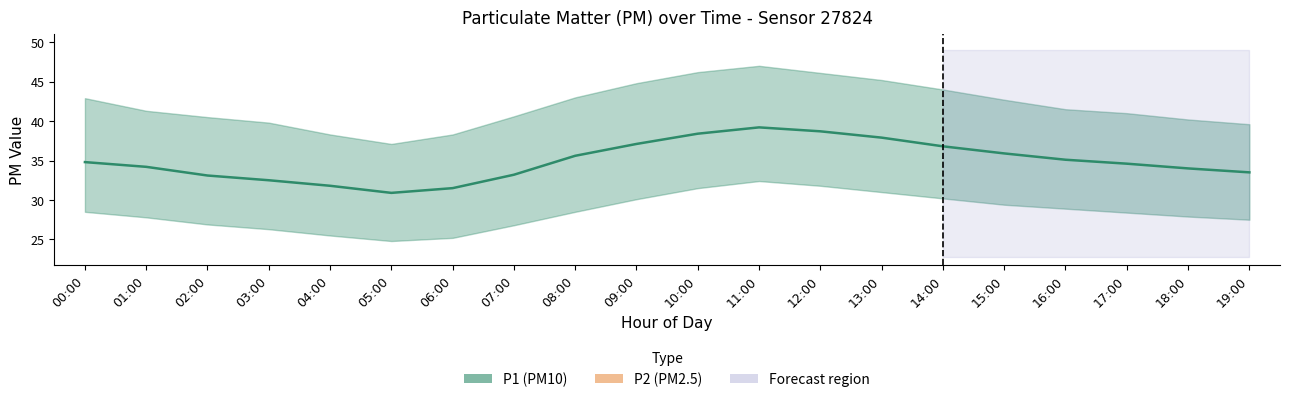

The P1_mean series shows 55.2 at 13:00. True or false?

False